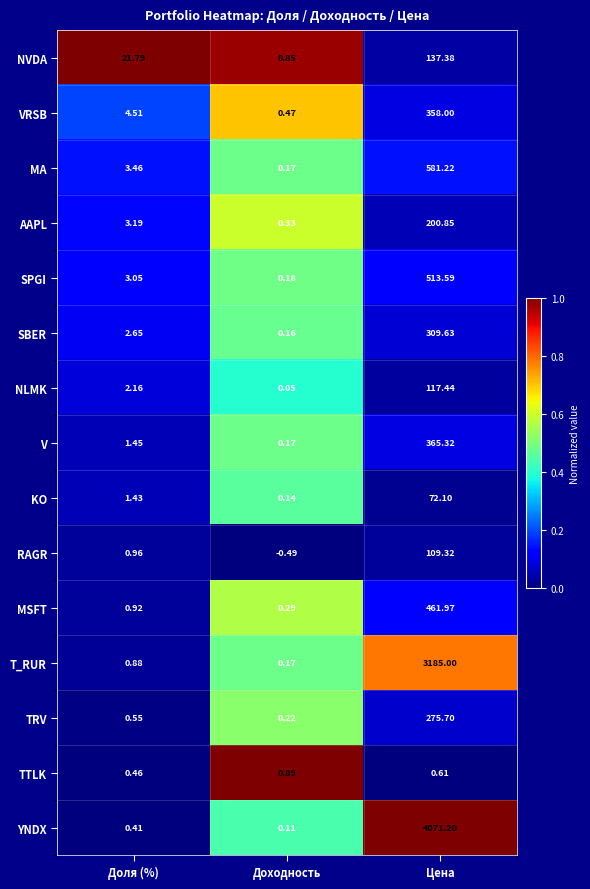

Which series changed the most between Доля (%) and Доходность?

NVDA